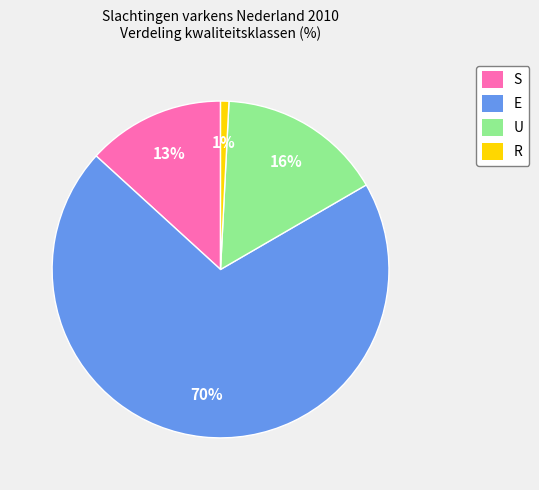

Is there a majority slice in this chart?

Yes